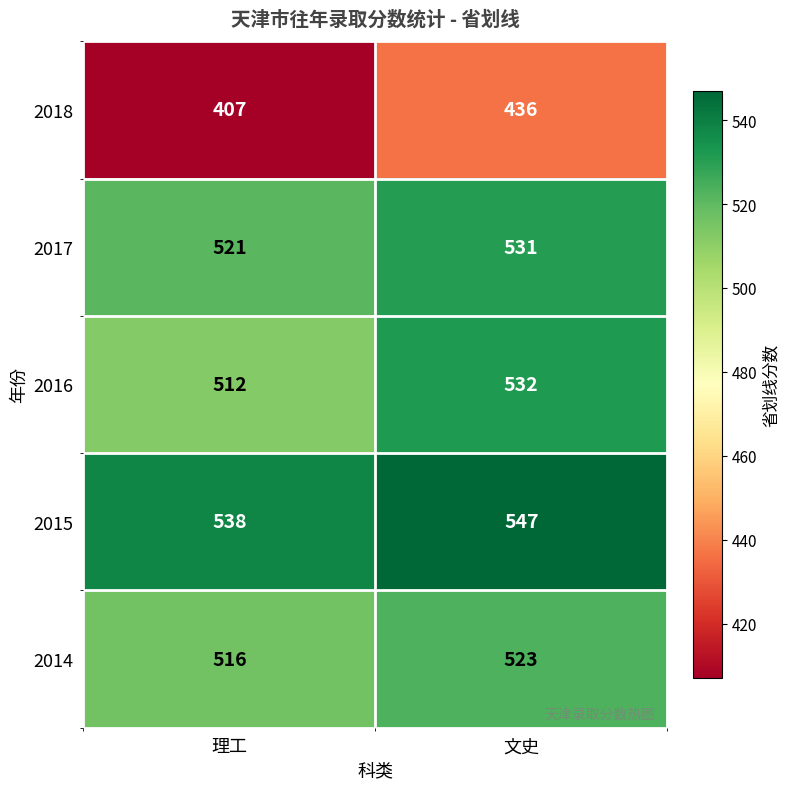

The 2015 series shows 547 at 文史. True or false?

True